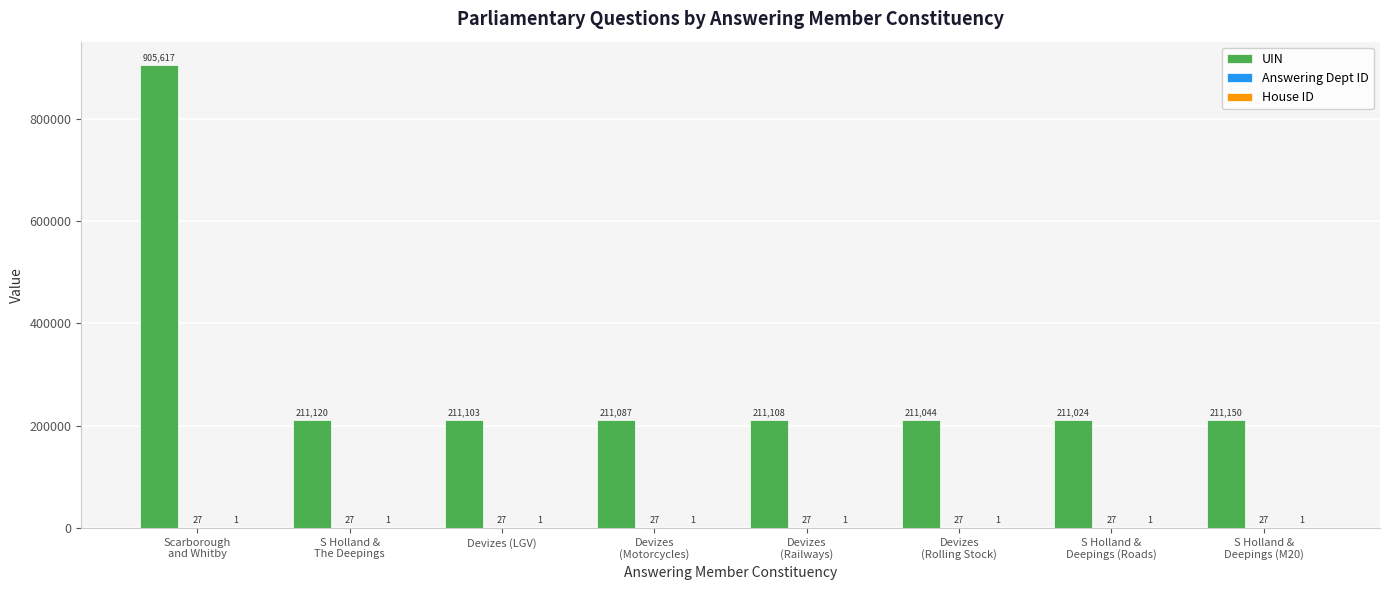

Which category has the highest value across all series?

Scarborough
and Whitby